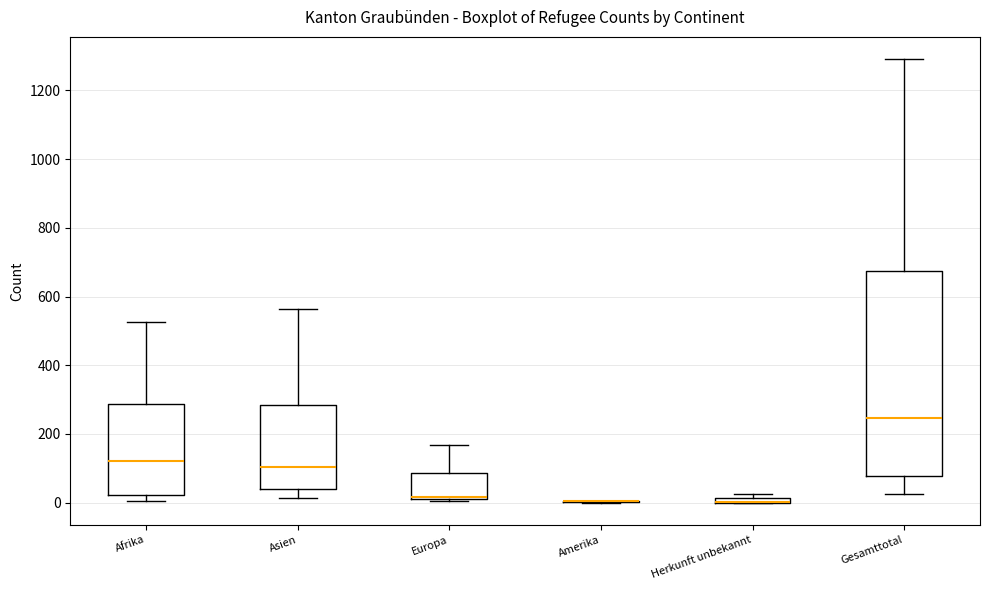

Where is the upper edge of the box for Europa on the y-axis? The values are not printed on the chart, so give them approximately, as read against the axis.

80